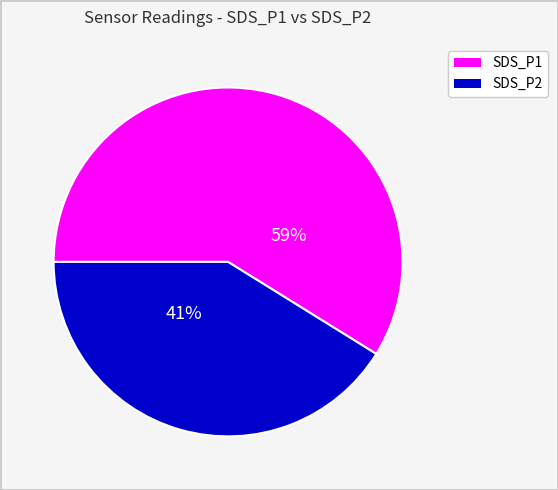

The SDS_P1 slice represents 59% of the pie. True or false?

True